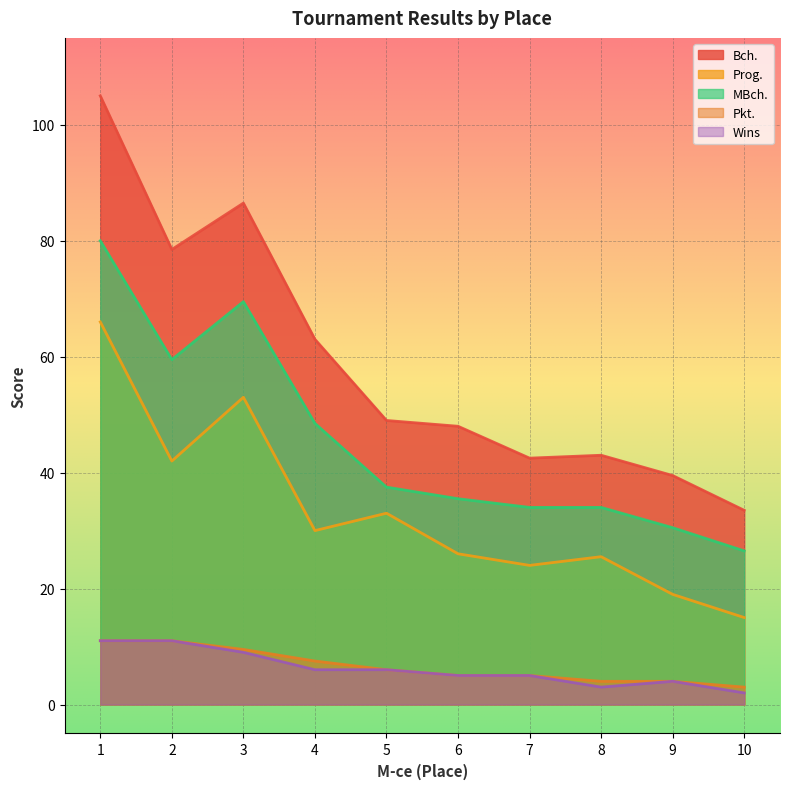

Reading left to right, list all the values displayed in this chart.

Bch.: 1=105.0	2=78.5	3=86.5	4=63.0	5=49.0	6=48.0	7=42.5	8=43.0	9=39.5	10=33.5
Prog.: 1=66.0	2=42.0	3=53.0	4=30.0	5=33.0	6=26.0	7=24.0	8=25.5	9=19.0	10=15.0
MBch.: 1=80.0	2=59.5	3=69.5	4=48.5	5=37.5	6=35.5	7=34.0	8=34.0	9=30.5	10=26.5
Pkt.: 1=11.0	2=11.0	3=9.5	4=7.5	5=6.0	6=5.0	7=5.0	8=4.0	9=4.0	10=3.0
Wins: 1=11.0	2=11.0	3=9.0	4=6.0	5=6.0	6=5.0	7=5.0	8=3.0	9=4.0	10=2.0